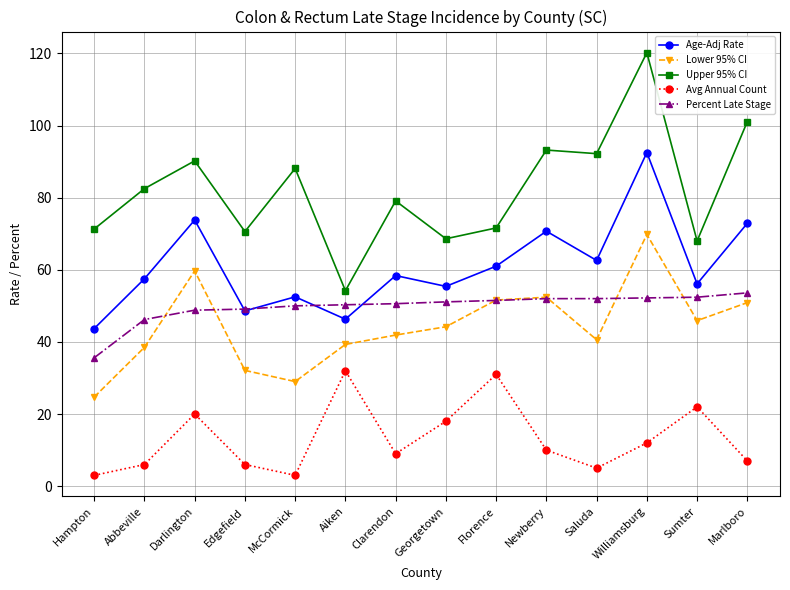

What is the sum of the Lower 95% CI values at Williamsburg and Marlboro?

120.7